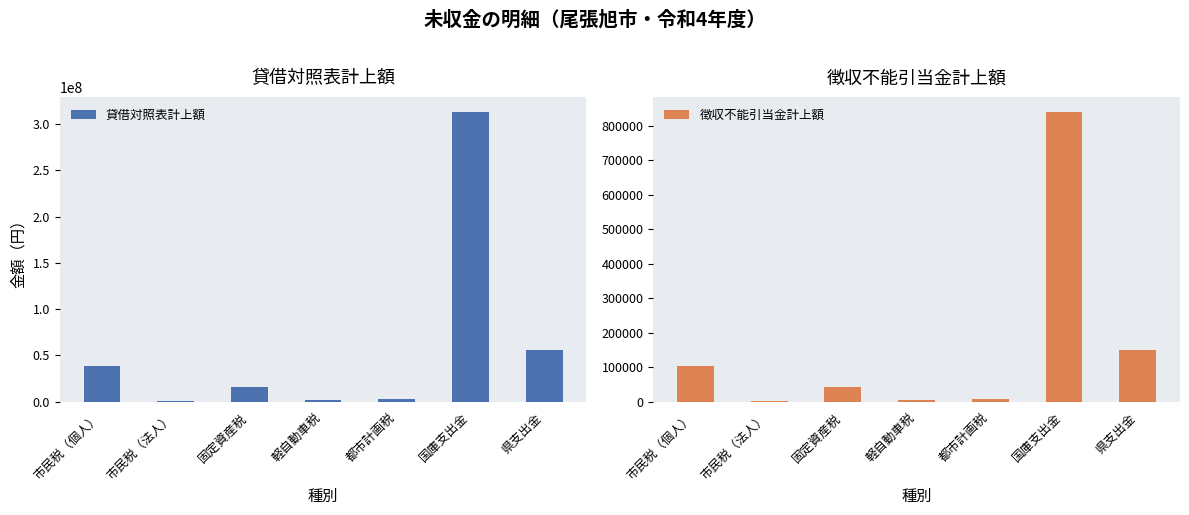

List the series in order of their overall mean, lowest first.

徴収不能引当金計上額, 貸借対照表計上額